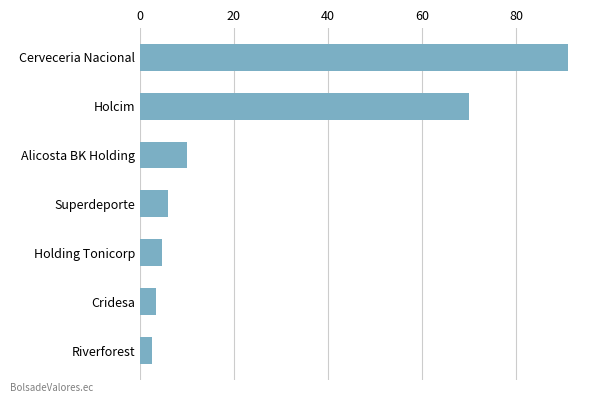

What is the difference between the maximum and minimum values?

88.3